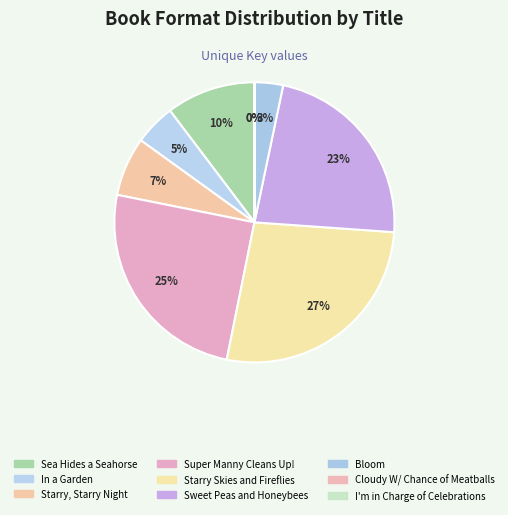

To the nearest percent, what is the difference between the largest and smallest slice percentages?

27%